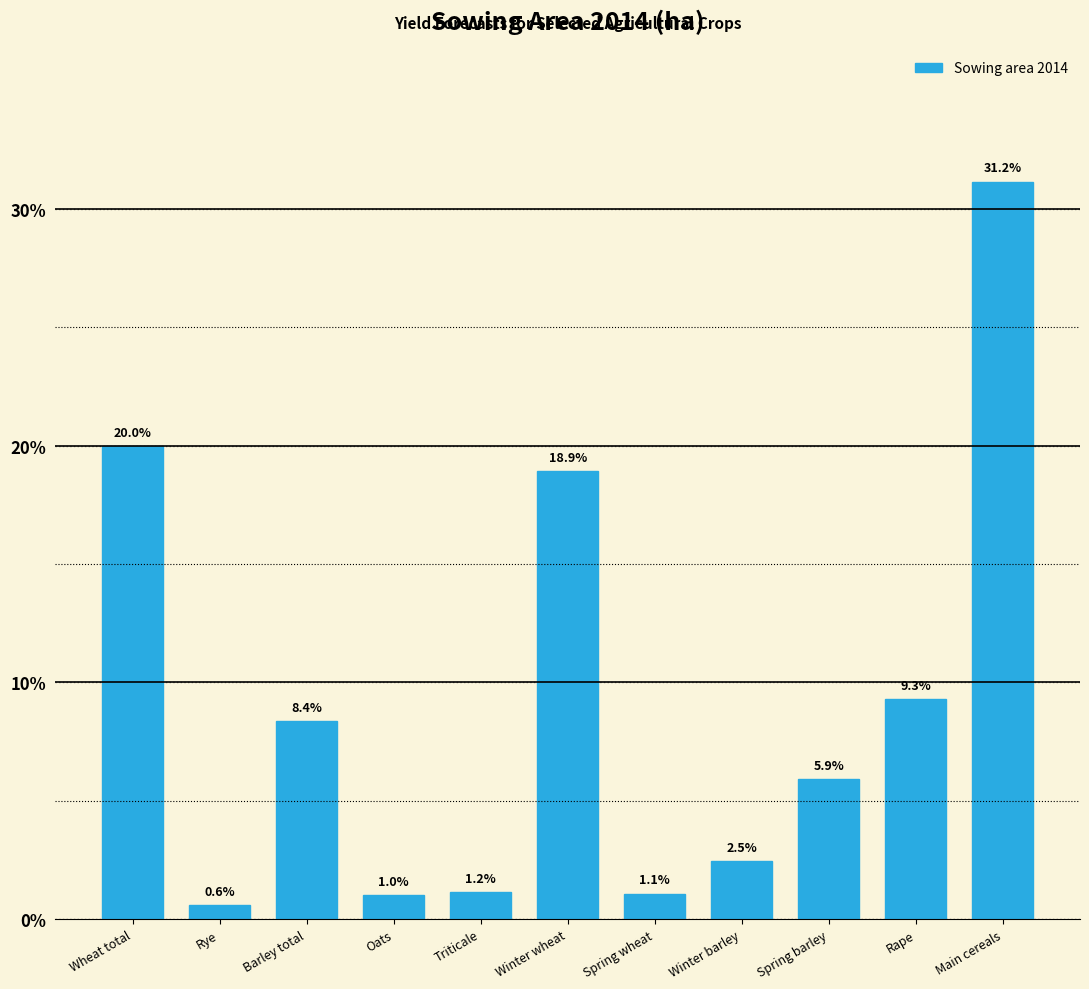

Reading left to right, what are all the values shown in this chart?

Wheat total=20.0	Rye=0.6	Barley total=8.4	Oats=1.0	Triticale=1.2	Winter wheat=18.9	Spring wheat=1.1	Winter barley=2.5	Spring barley=5.9	Rape=9.3	Main cereals=31.2